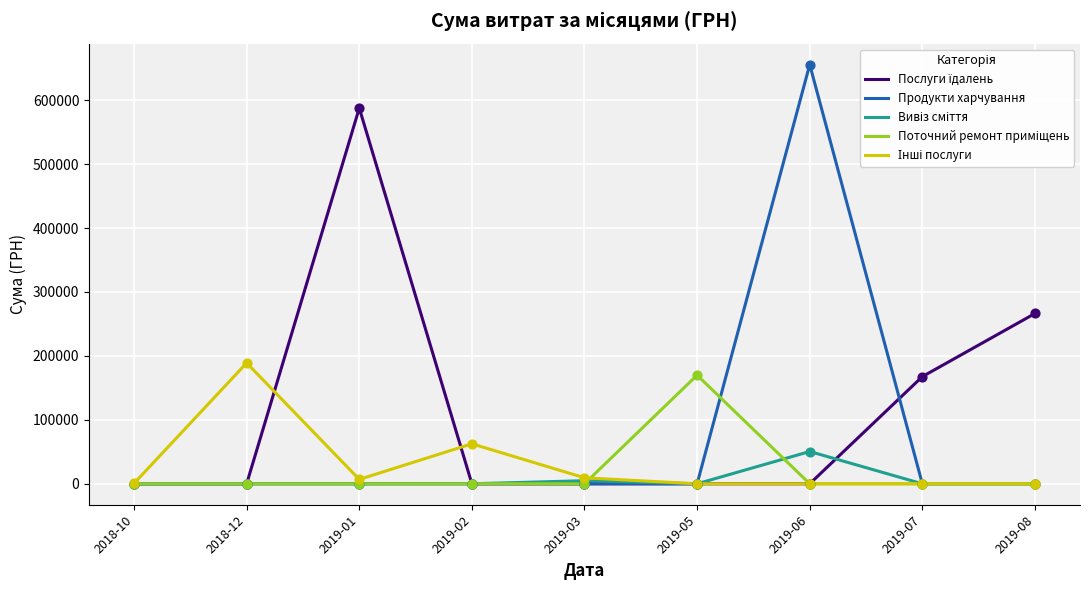

Which series has the widest spread of values?

Продукти харчування